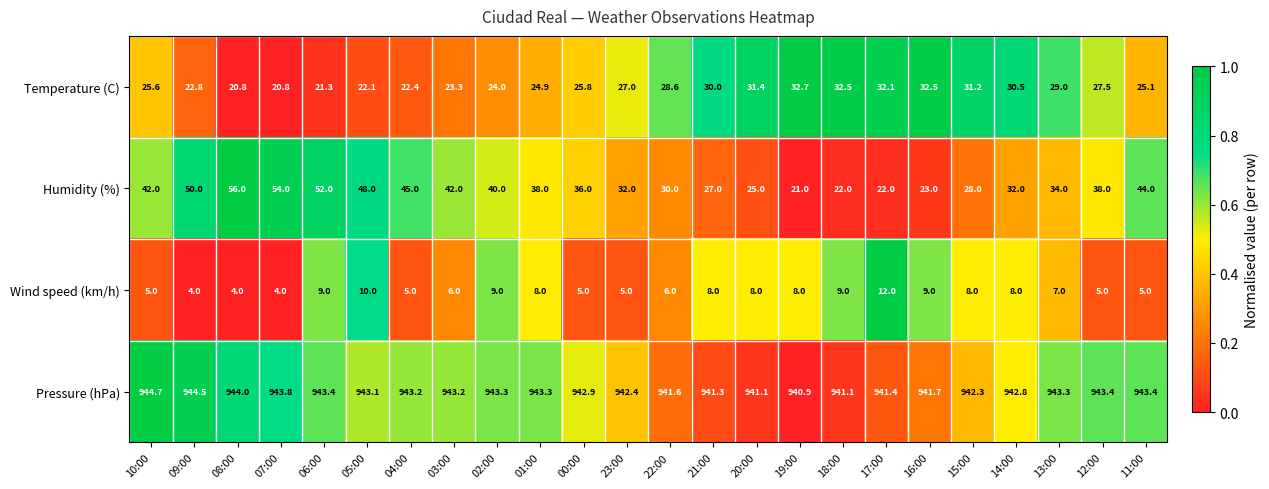

The value of Pressure (hPa) at 12:00 is 651.1. True or false?

False